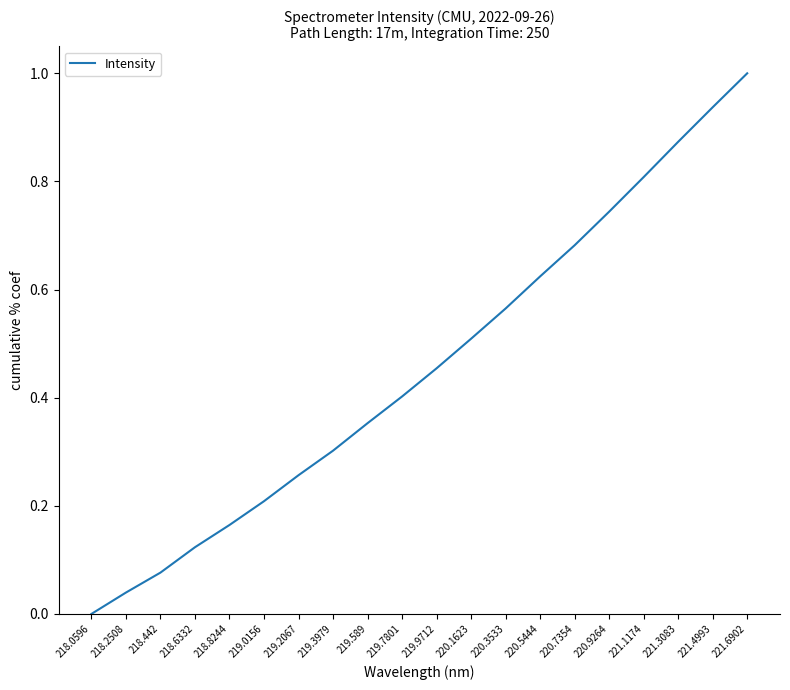

What position from the right is 221.4993?

2